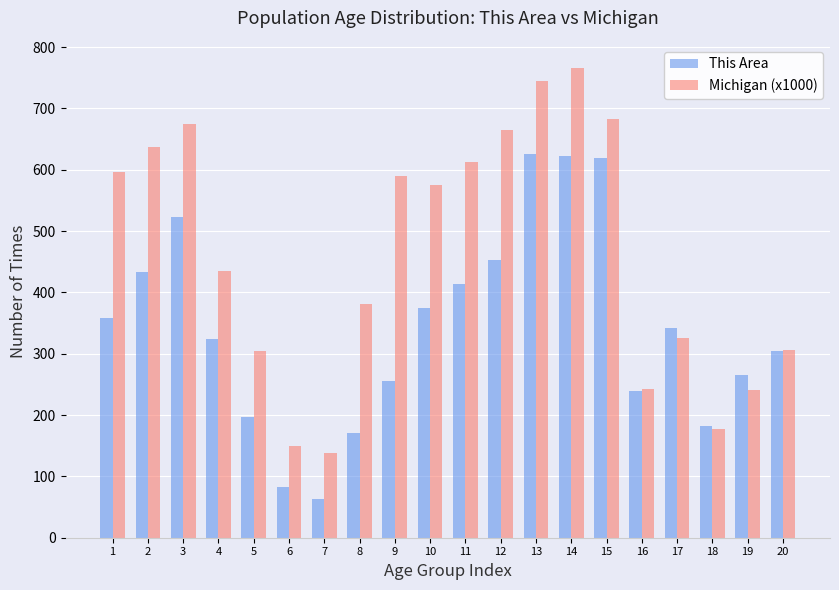

What value does the Michigan (x1000) series have at 13?

744.6